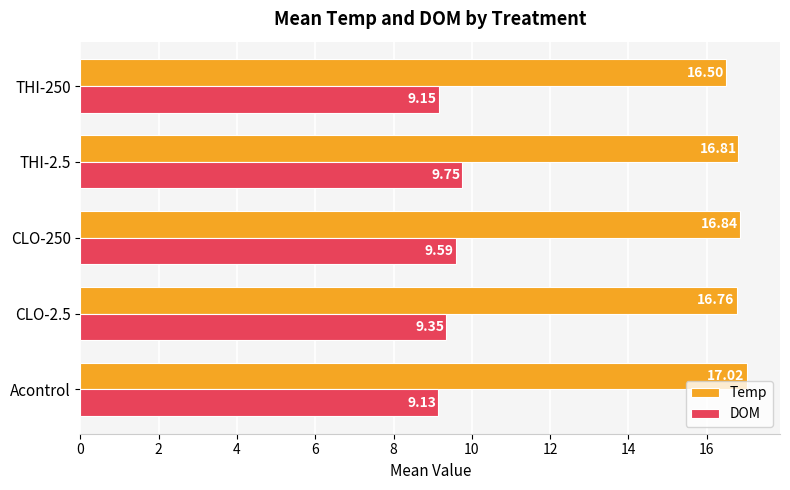

How many distinct data groups are displayed?

2